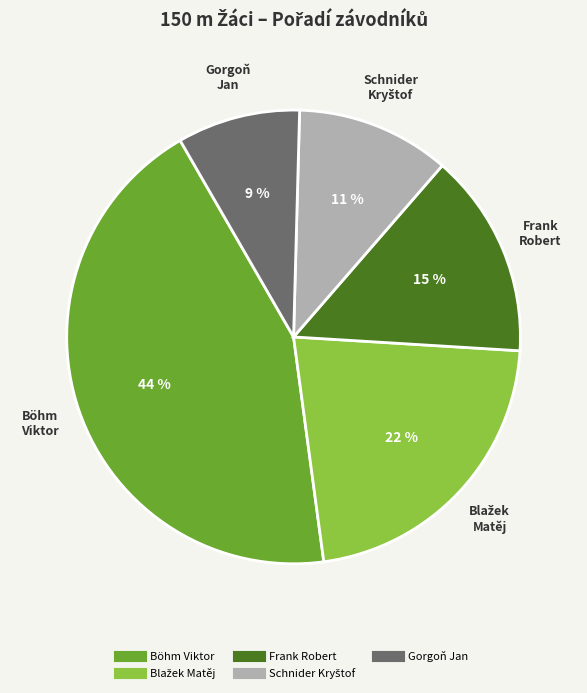

Count the number of slices in the pie.

5